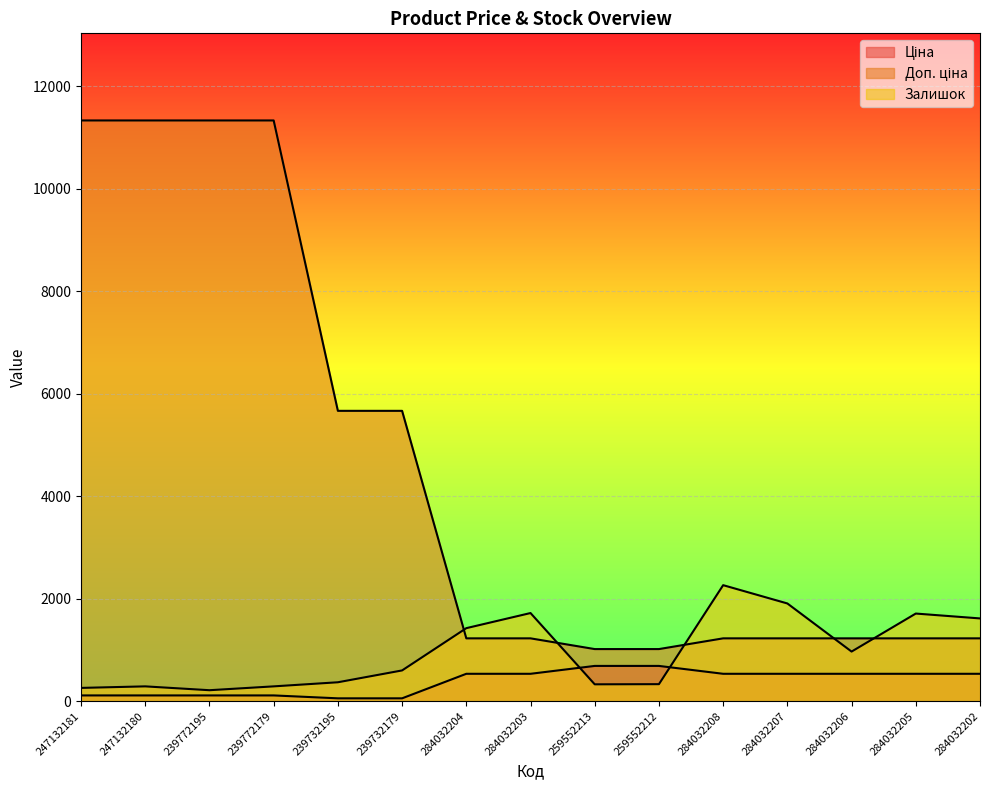

How many lines are shown in the chart?

3